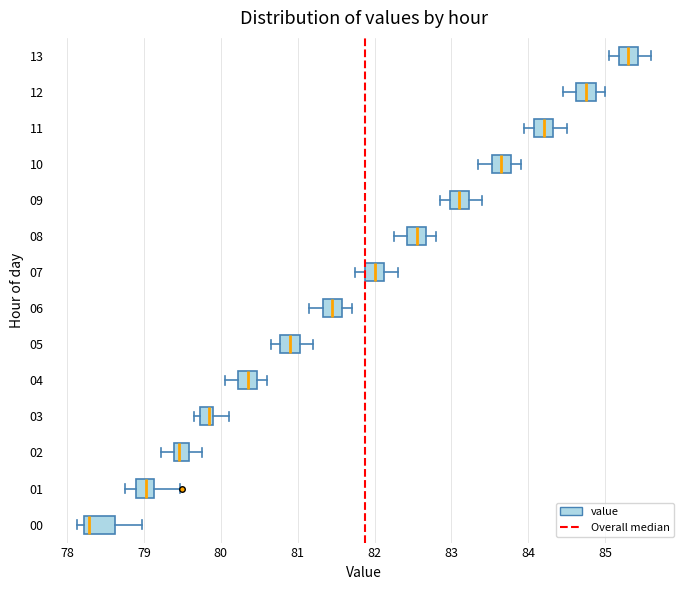

Which box is the widest, from its left edge to its right edge?

00